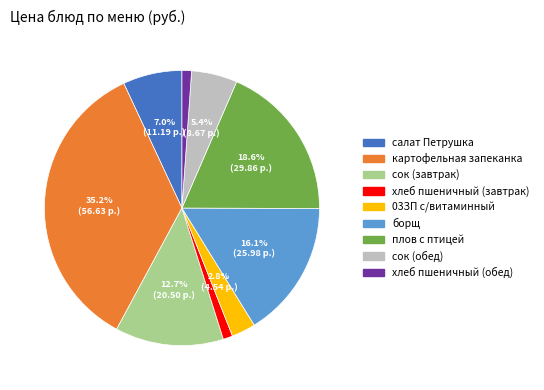

To the nearest percent, what is the difference between the largest and smallest slice percentages?

34%